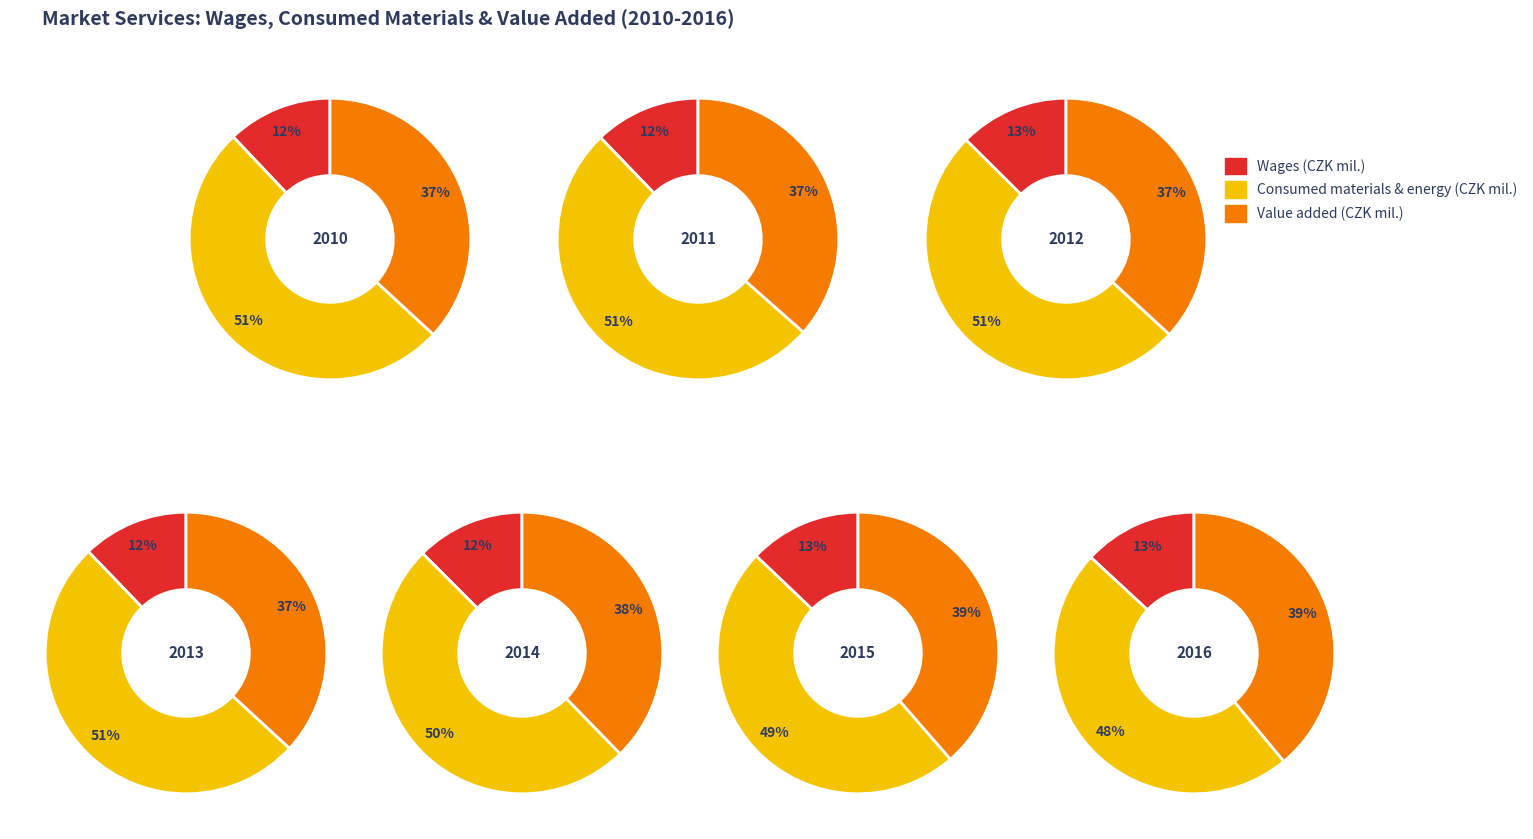

To the nearest percent, what is the difference between the 5 and 3 slice percentages?

1%